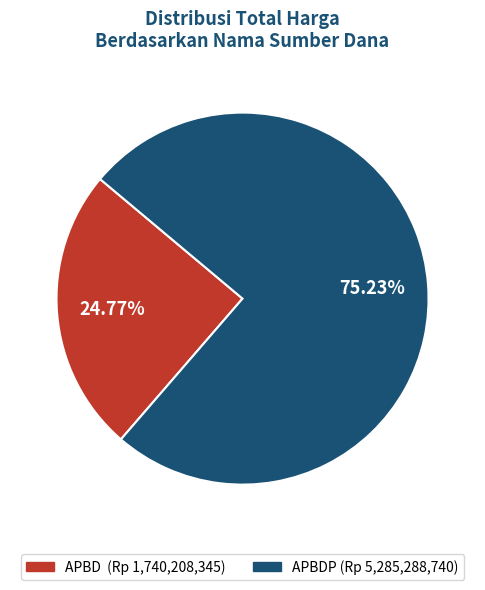

Count the number of slices in the pie.

2